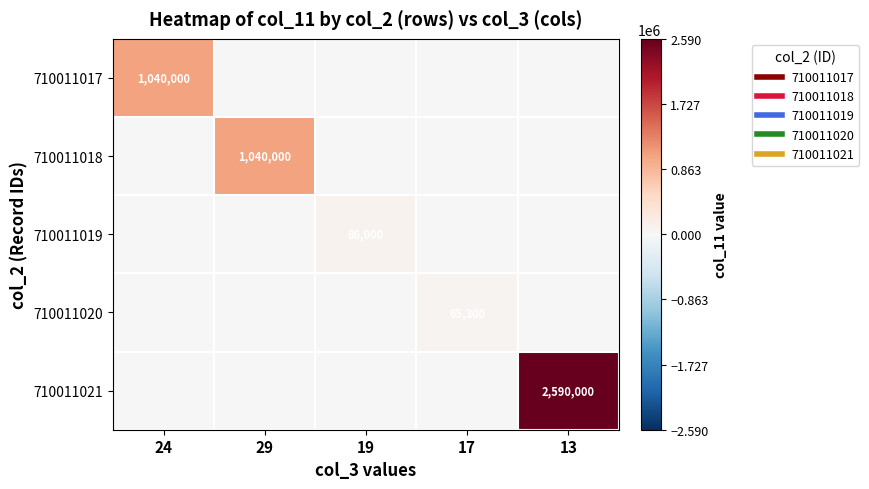

Is the value of 710011021 at 17 greater than the value of 710011018 at 19?

No